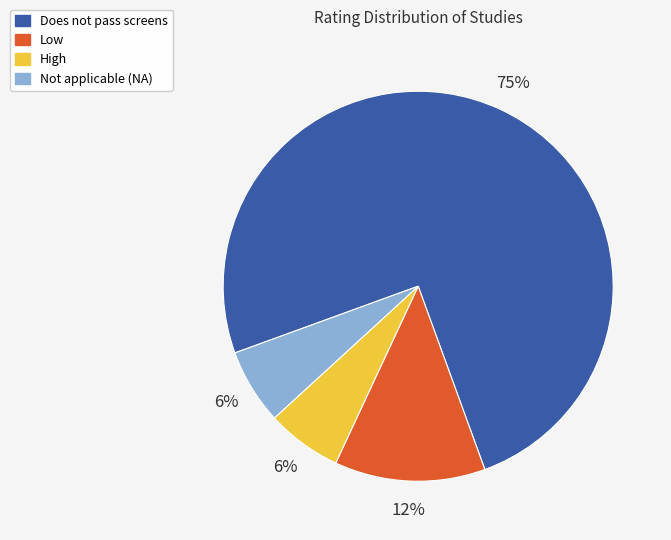

Is the sum of High and Low greater than half?

No